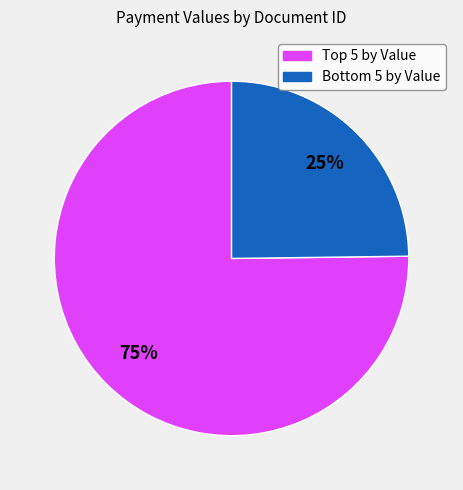

How many segments does this pie chart have?

2